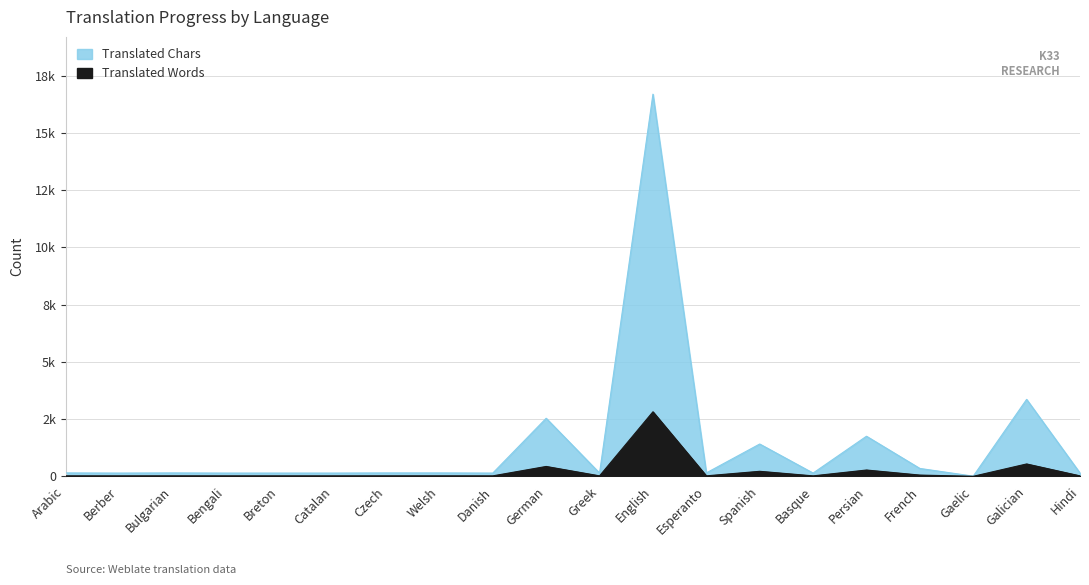

What are all the series names shown in the legend?

Translated Words, Translated Chars